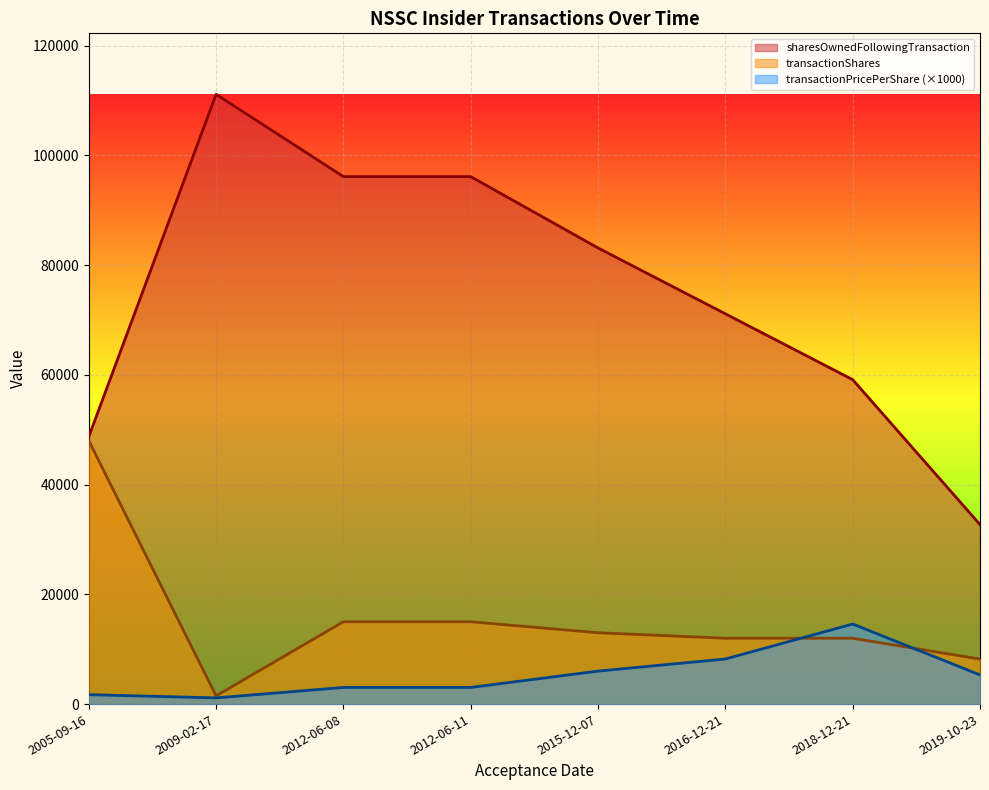

How many series are shown in this chart?

3